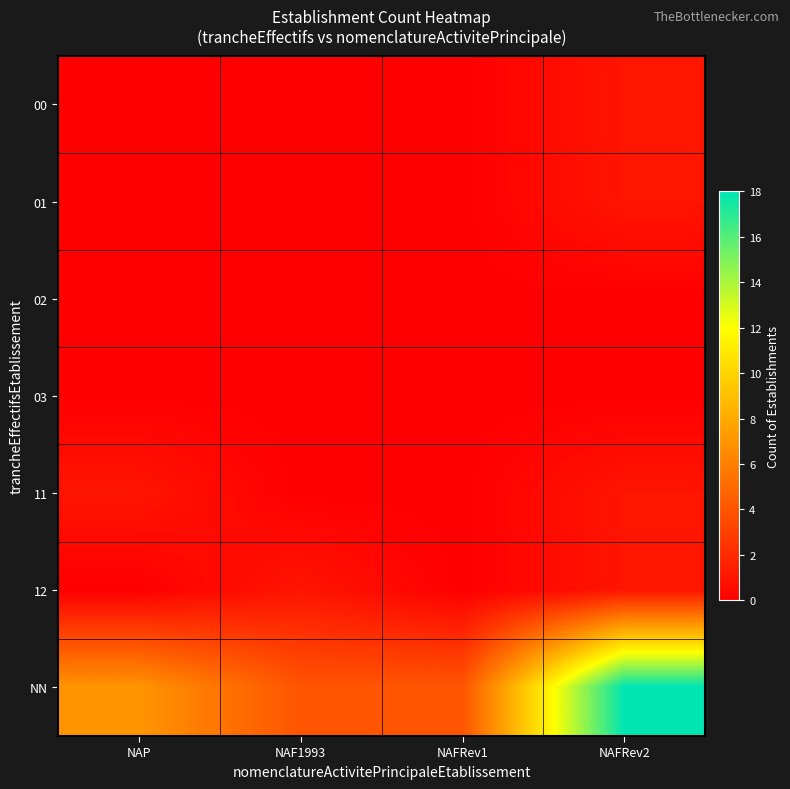

Reading left to right, list all the values displayed in this chart.

00: NAP=0	NAF1993=0	NAFRev1=0	NAFRev2=1
01: NAP=0	NAF1993=0	NAFRev1=0	NAFRev2=1
02: NAP=0	NAF1993=0	NAFRev1=0	NAFRev2=0
03: NAP=0	NAF1993=0	NAFRev1=0	NAFRev2=0
11: NAP=1	NAF1993=0	NAFRev1=0	NAFRev2=1
12: NAP=0	NAF1993=1	NAFRev1=0	NAFRev2=1
NN: NAP=7	NAF1993=4	NAFRev1=4	NAFRev2=18